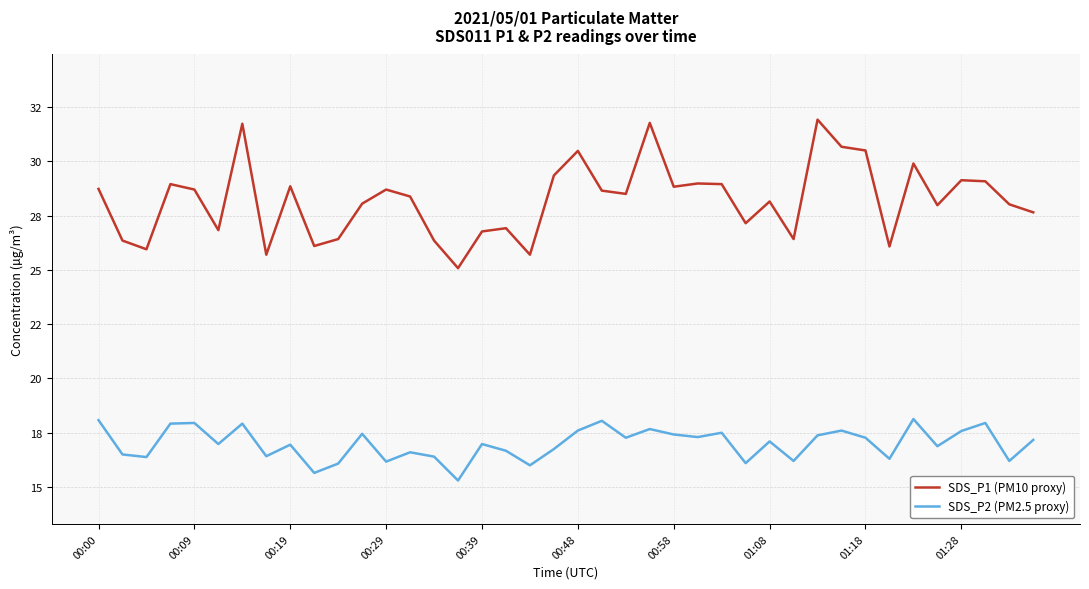

Reading left to right, what are all the values shown in this chart?

SDS_P1 (PM10 proxy): 28.7	26.4	25.9	28.9	28.7	26.8	31.7	25.7	28.9	26.1	26.4	28.1	28.7	28.4	26.4	25.1	26.8	26.9	25.7	29.4	30.5	28.6	28.5	31.8	28.8	29.0	28.9	27.1	28.1	26.4	31.9	30.7	30.5	26.1	29.9	28.0	29.1	29.1	28.0	27.6
SDS_P2 (PM2.5 proxy): 18.1	16.5	16.4	17.9	17.9	17.0	17.9	16.4	16.9	15.7	16.1	17.4	16.2	16.6	16.4	15.3	17.0	16.7	16.0	16.8	17.6	18.1	17.3	17.7	17.4	17.3	17.5	16.1	17.1	16.2	17.4	17.6	17.3	16.3	18.1	16.9	17.6	17.9	16.2	17.2